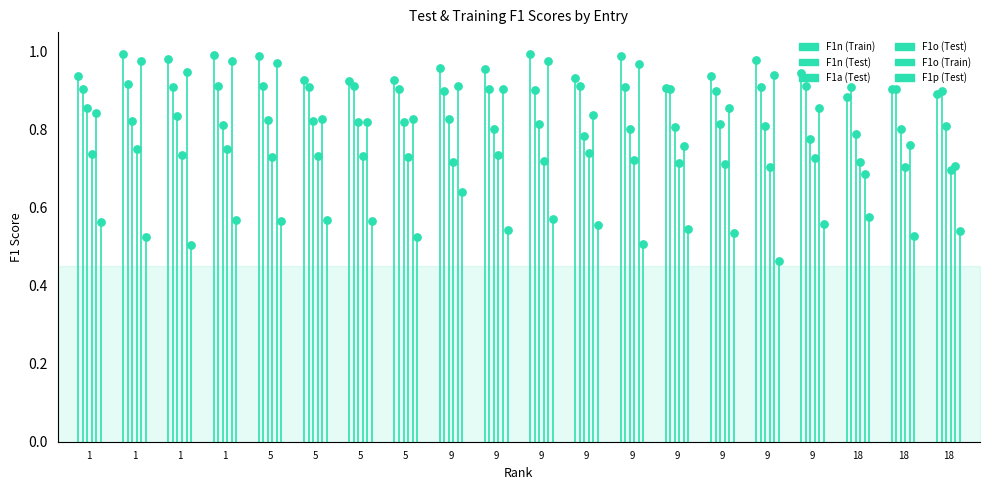

Which series contains the highest Y value?

F1n (Train)